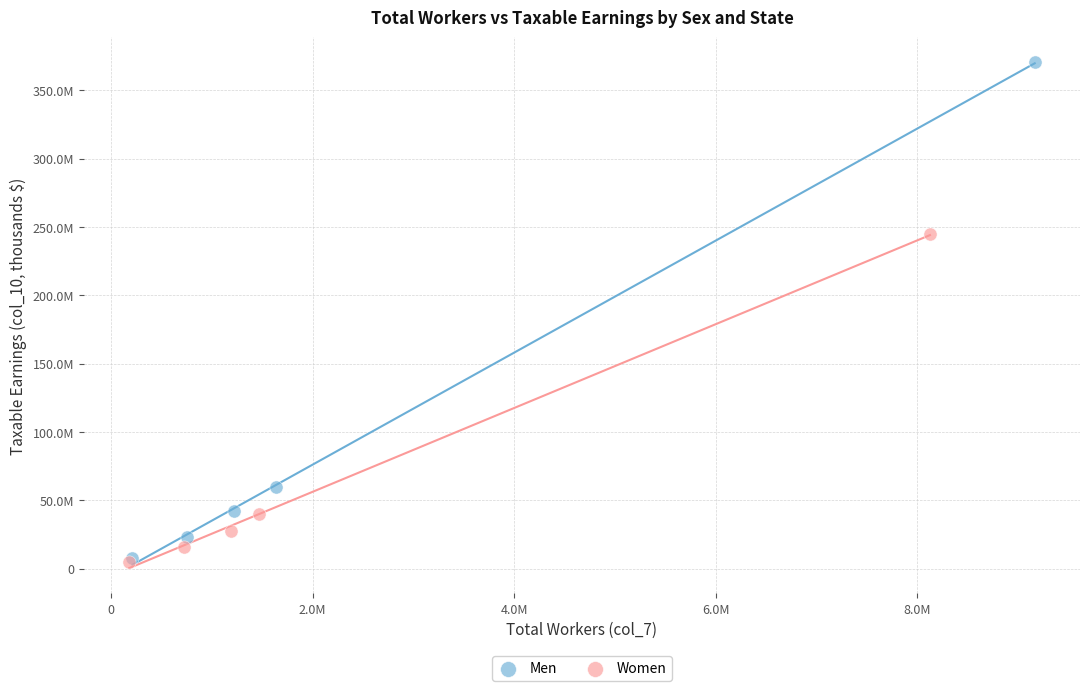

What are all the series names shown in the legend?

Men, Women